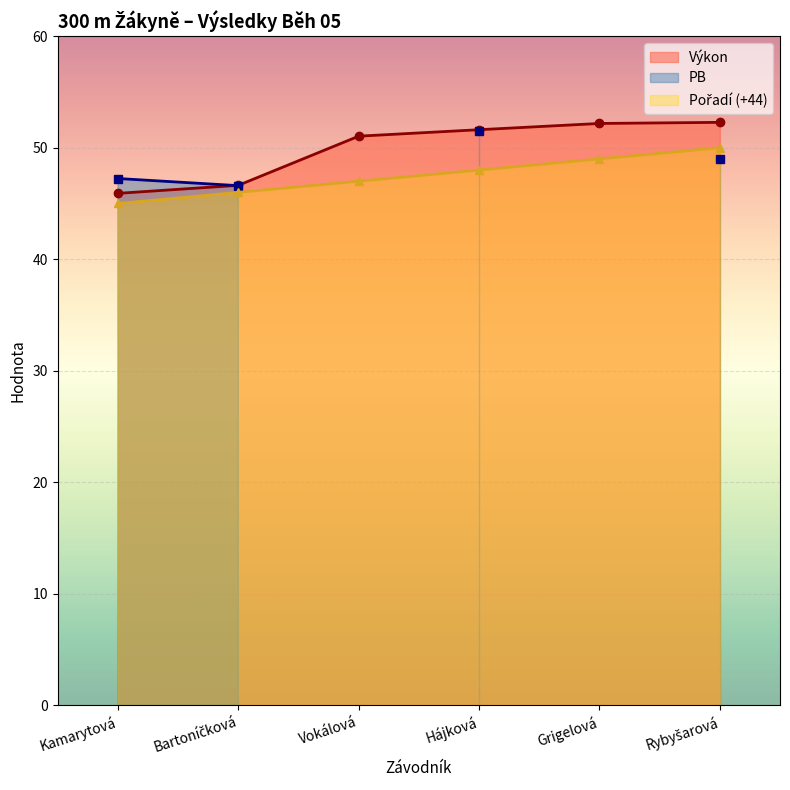

Between Bartoníčková and Rybyšarová, which series saw the biggest shift?

Výkon